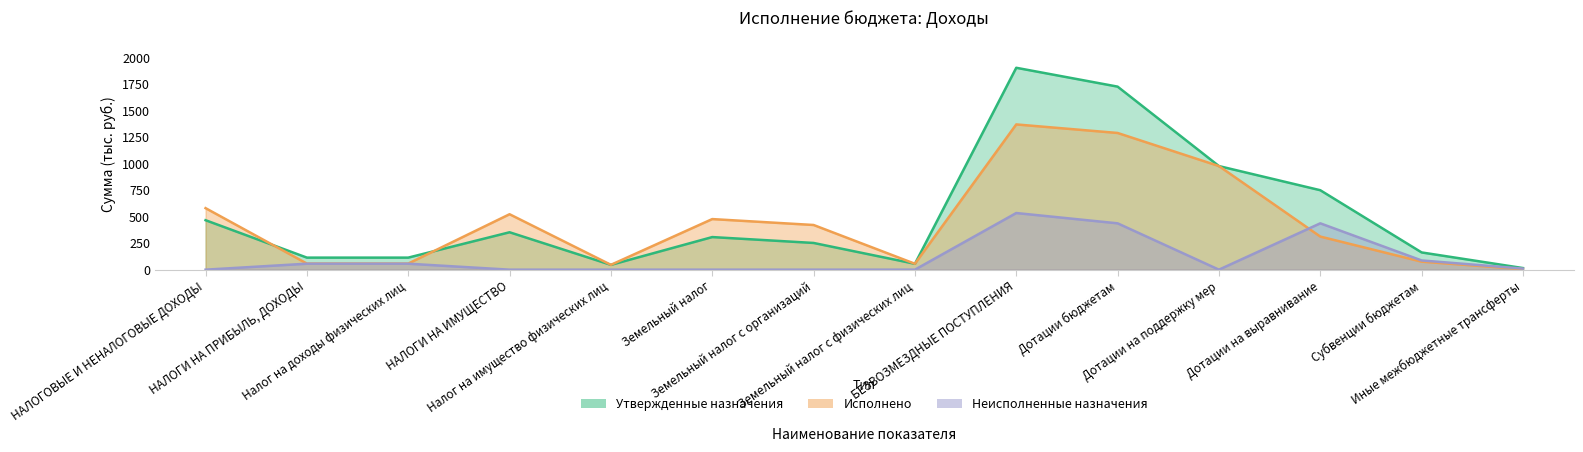

After their last crossing, which series has the higher values: Утвержденные назначения or Исполнено?

Утвержденные назначения